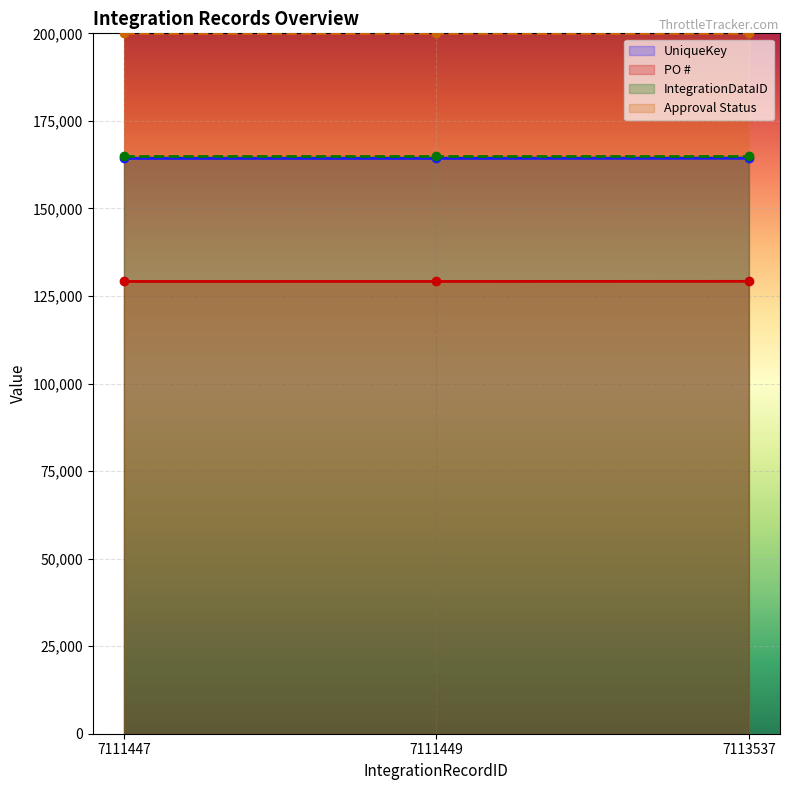

What is the difference between the maximum and minimum values in the PO # series?

34.0